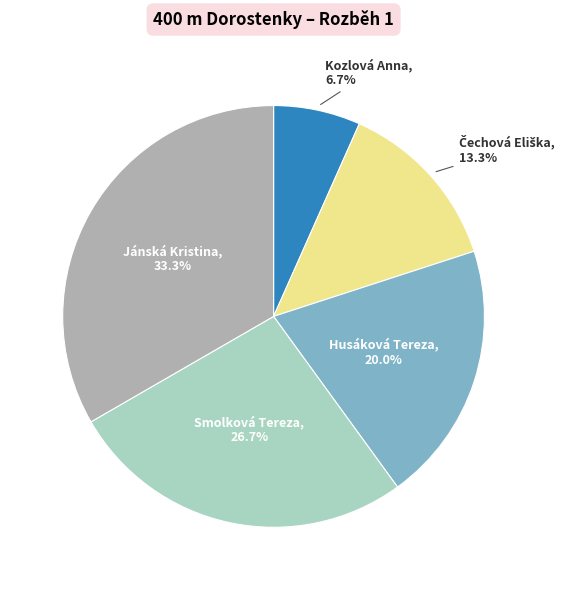

To the nearest percent, what is the difference between the largest and smallest slice percentages?

27%